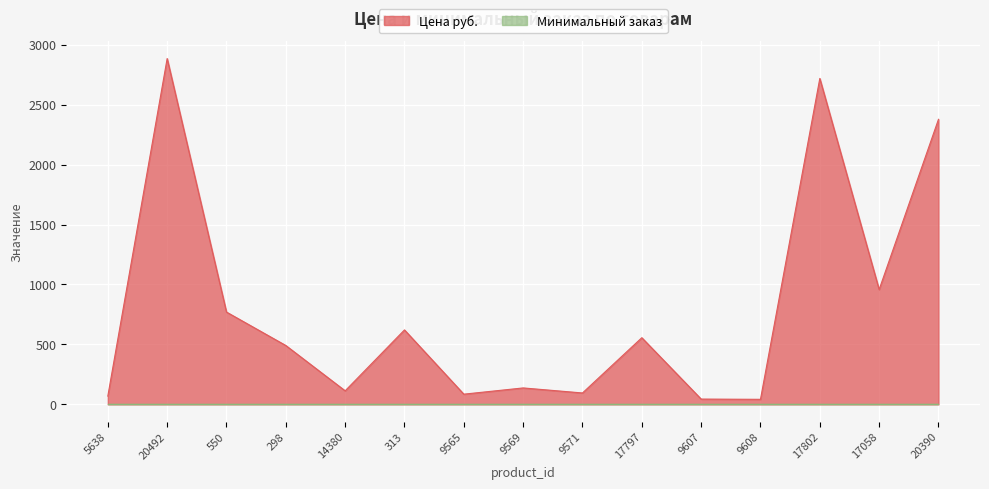

What is the sum of the values at 5638 and 298?

560.0